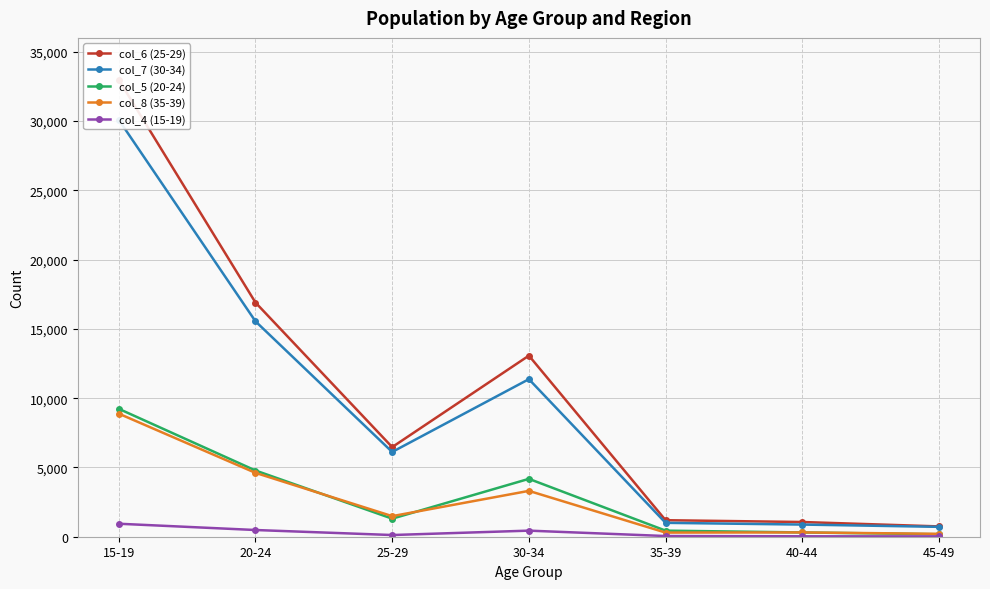

Reading left to right, transcribe all the data shown in this chart.

col_6 (25-29): 15-19=32970	20-24=16900	25-29=6467	30-34=13069	35-39=1192	40-44=1062	45-49=744
col_7 (30-34): 15-19=30088	20-24=15544	25-29=6117	30-34=11370	35-39=1002	40-44=877	45-49=713
col_5 (20-24): 15-19=9230	20-24=4779	25-29=1303	30-34=4176	35-39=439	40-44=309	45-49=177
col_8 (35-39): 15-19=8882	20-24=4608	25-29=1485	30-34=3309	35-39=298	40-44=310	45-49=209
col_4 (15-19): 15-19=937	20-24=484	25-29=122	30-34=439	35-39=50	40-44=31	45-49=23